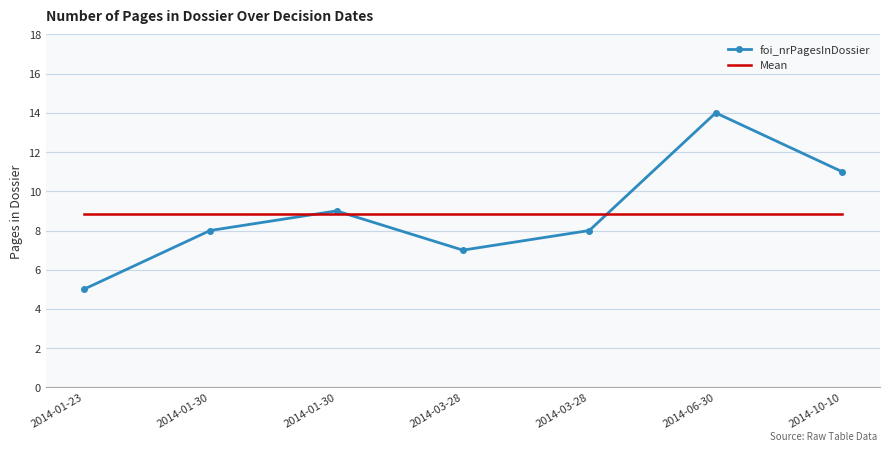

Where do Mean and foi_nrPagesInDossier first cross each other?

2014-01-30 and 2014-01-30